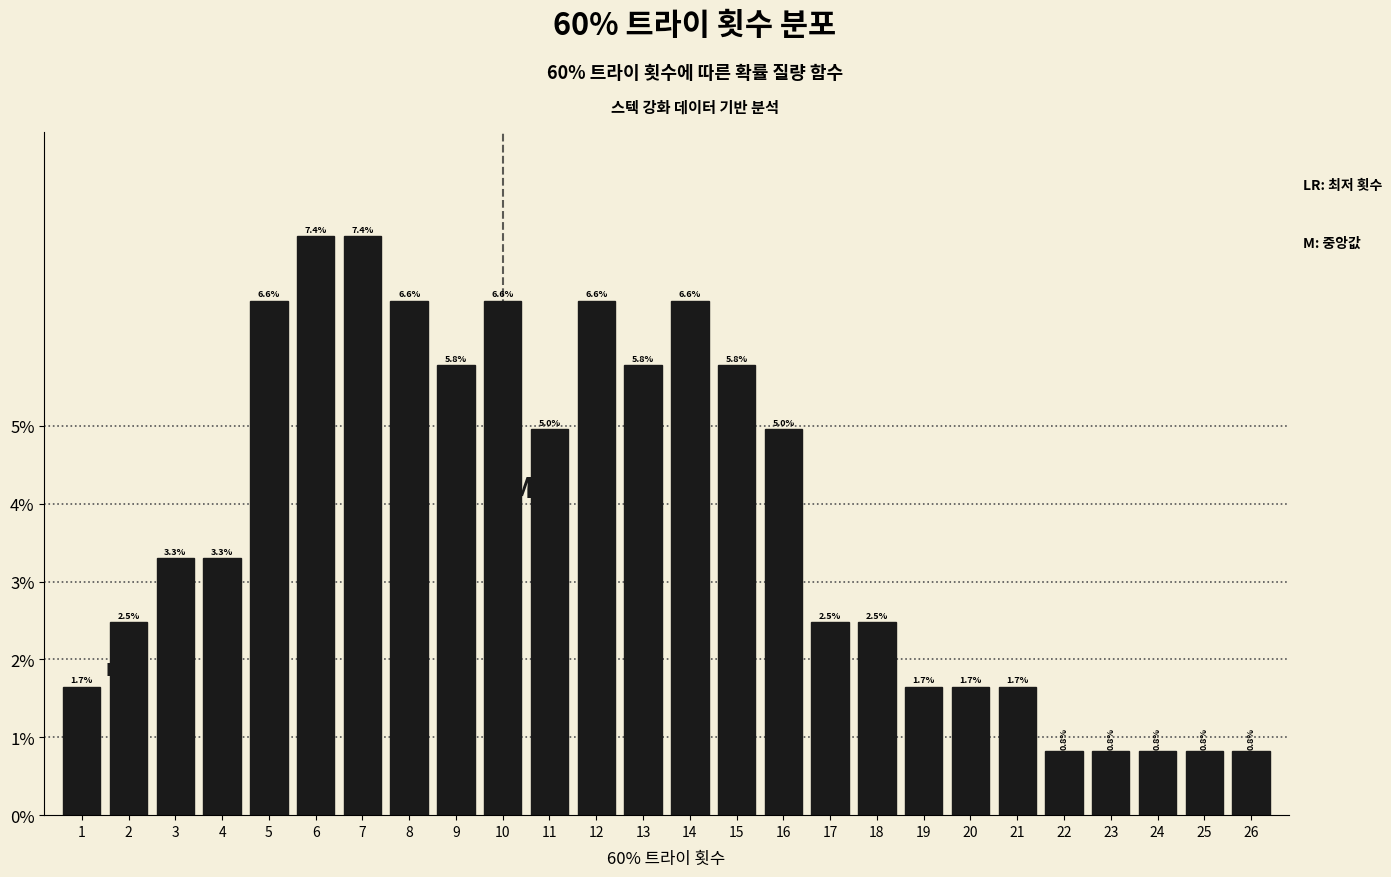

Reading left to right, extract all data points from this chart.

1=1.7	2=2.5	3=3.3	4=3.3	5=6.6	6=7.4	7=7.4	8=6.6	9=5.8	10=6.6	11=5.0	12=6.6	13=5.8	14=6.6	15=5.8	16=5.0	17=2.5	18=2.5	19=1.7	20=1.7	21=1.7	22=0.8	23=0.8	24=0.8	25=0.8	26=0.8